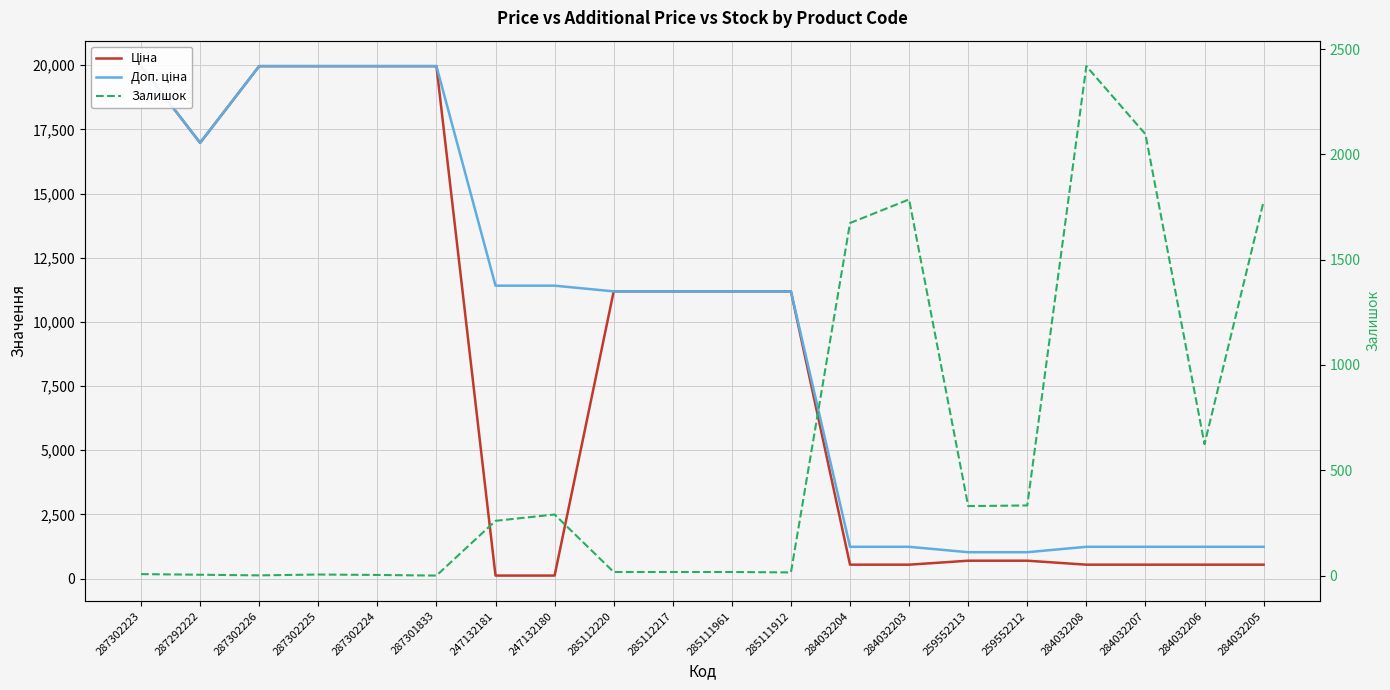

What are all the series names shown in the legend?

Ціна, Доп. ціна, Залишок